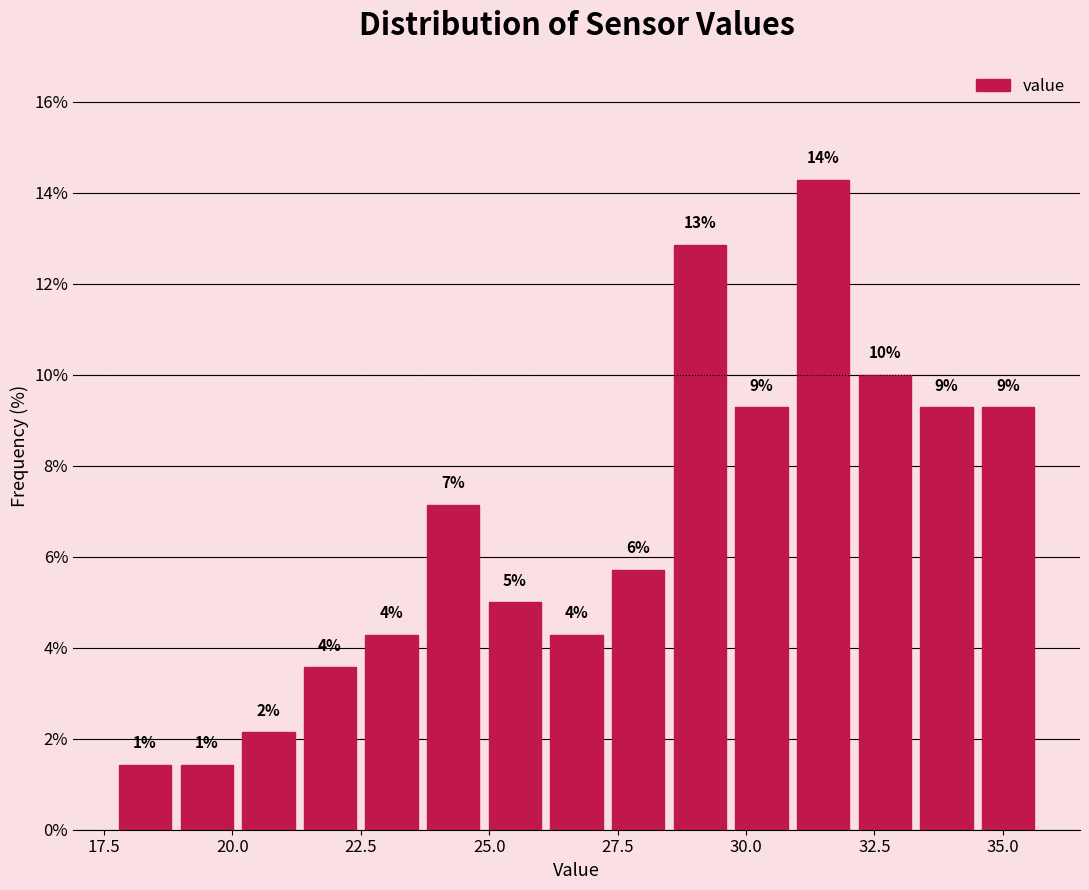

Around what value on the x-axis is the tallest bar? Give the approximate position of its centre, as read against the axis.

31.5